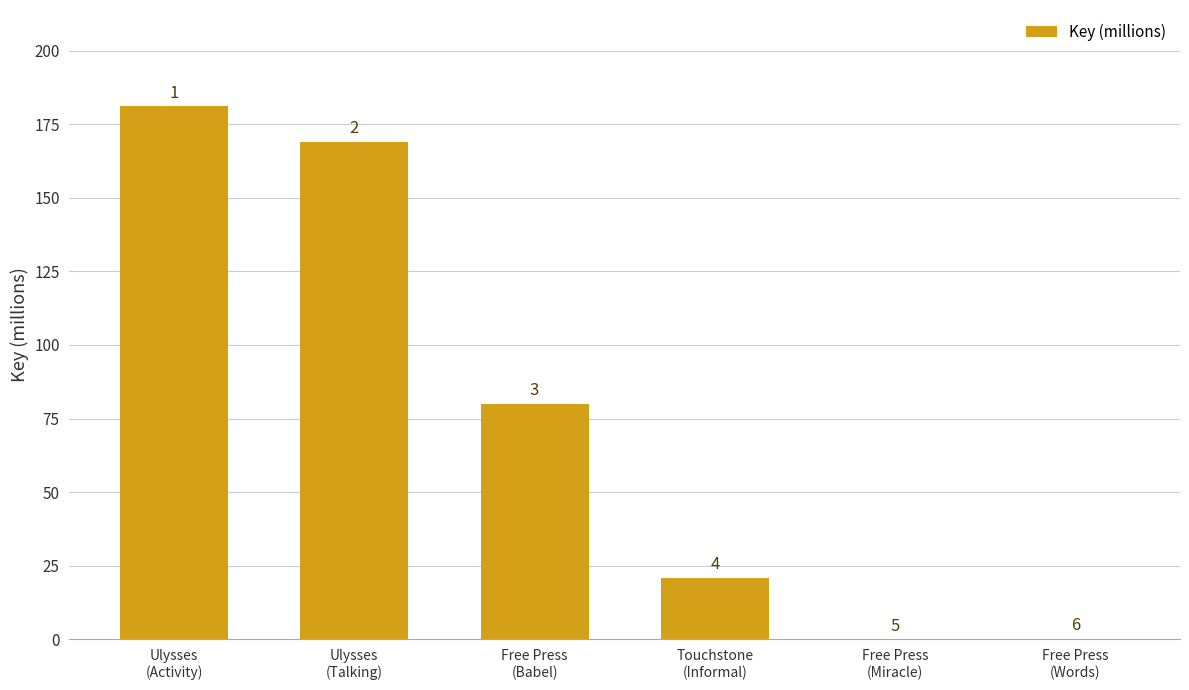

The value at Ulysses
(Talking) is 169.1. True or false?

True